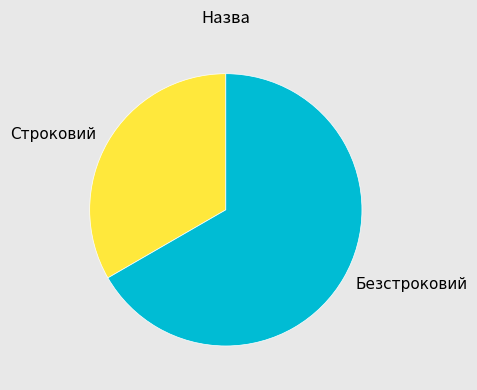

How many slices are in this pie chart?

2